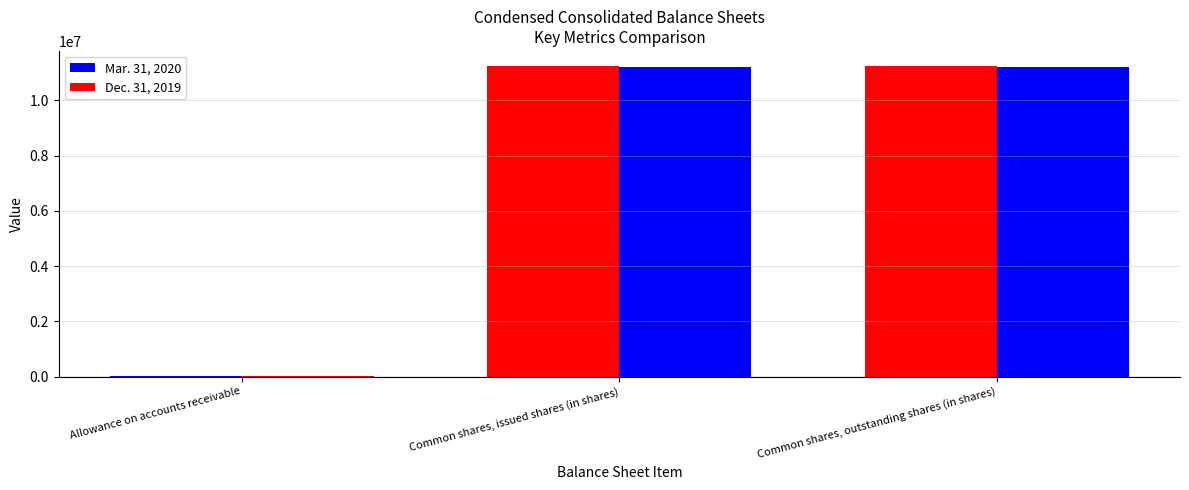

What is the difference between the second highest and minimum values in the Dec. 31, 2019 series?

11223796